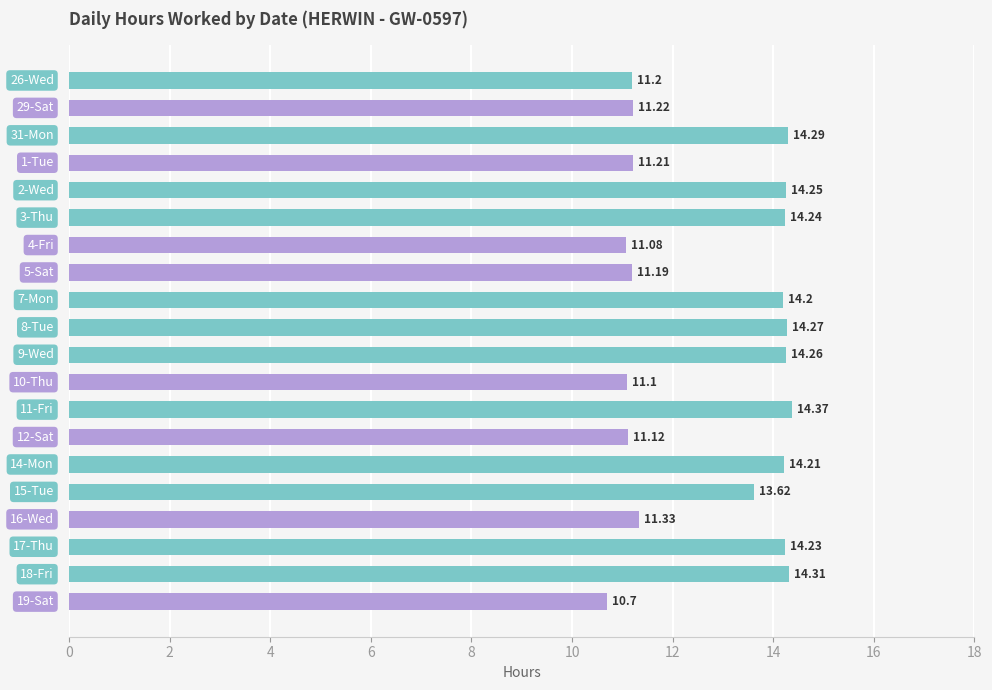

What is the sum of all values?

256.4